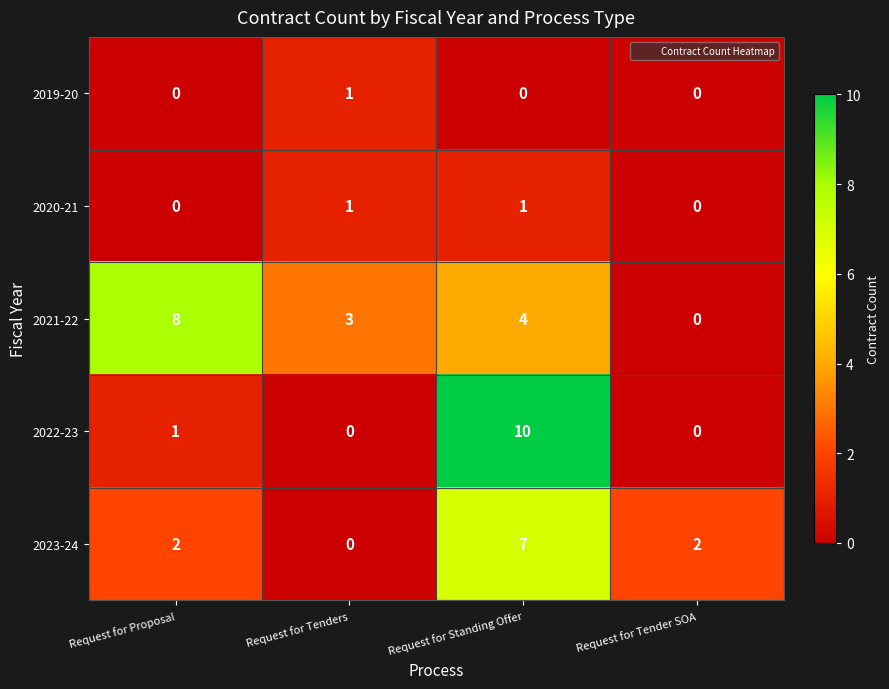

Count the number of categories in the chart.

4